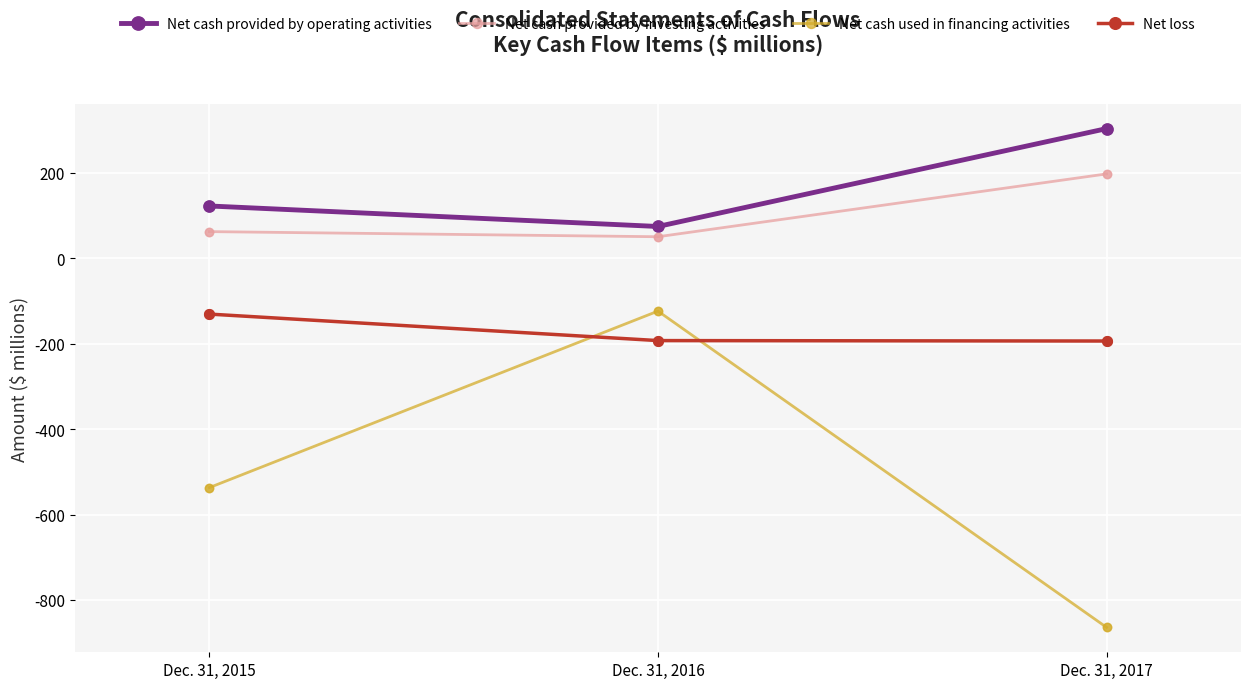

What is the difference between the highest and lowest values at Dec. 31, 2016?

267